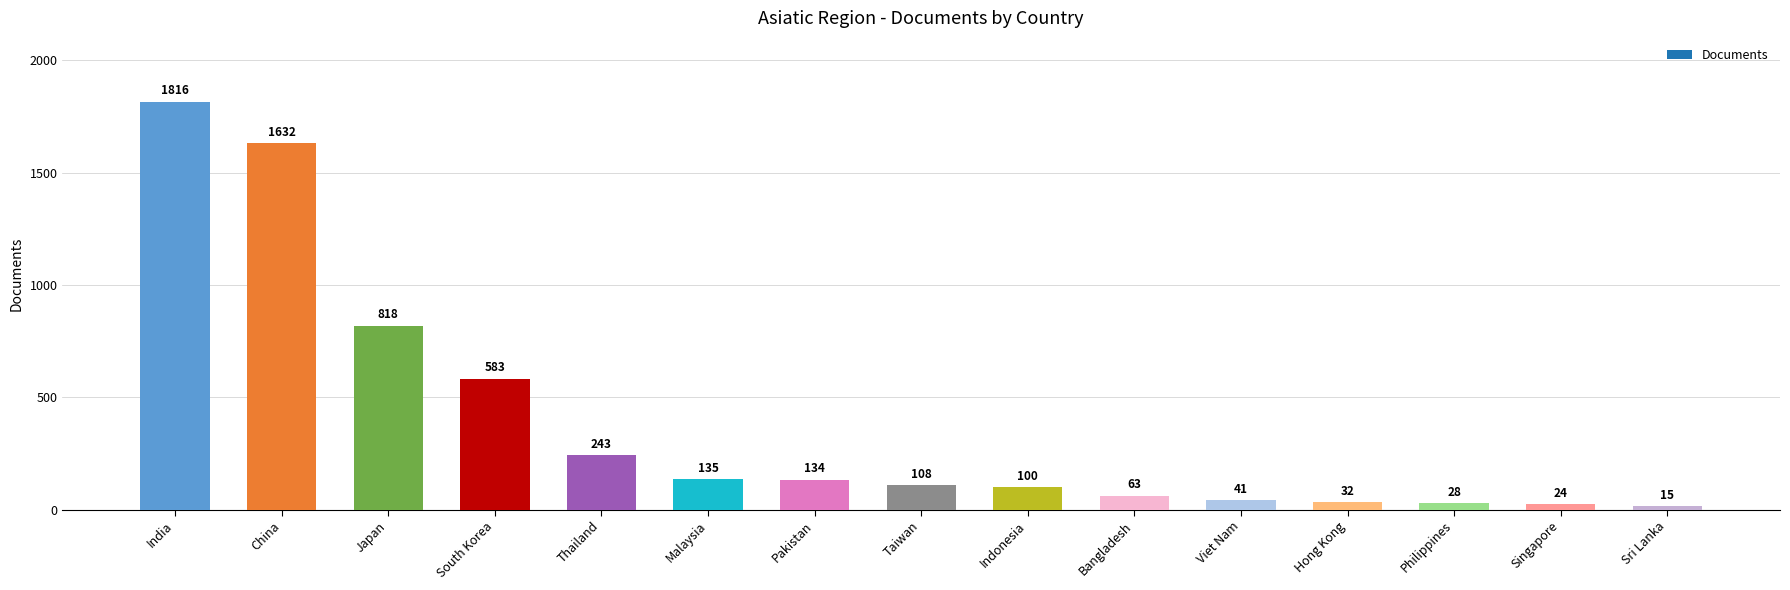

Reading left to right, extract all data points from this chart.

India=1816	China=1632	Japan=818	South Korea=583	Thailand=243	Malaysia=135	Pakistan=134	Taiwan=108	Indonesia=100	Bangladesh=63	Viet Nam=41	Hong Kong=32	Philippines=28	Singapore=24	Sri Lanka=15